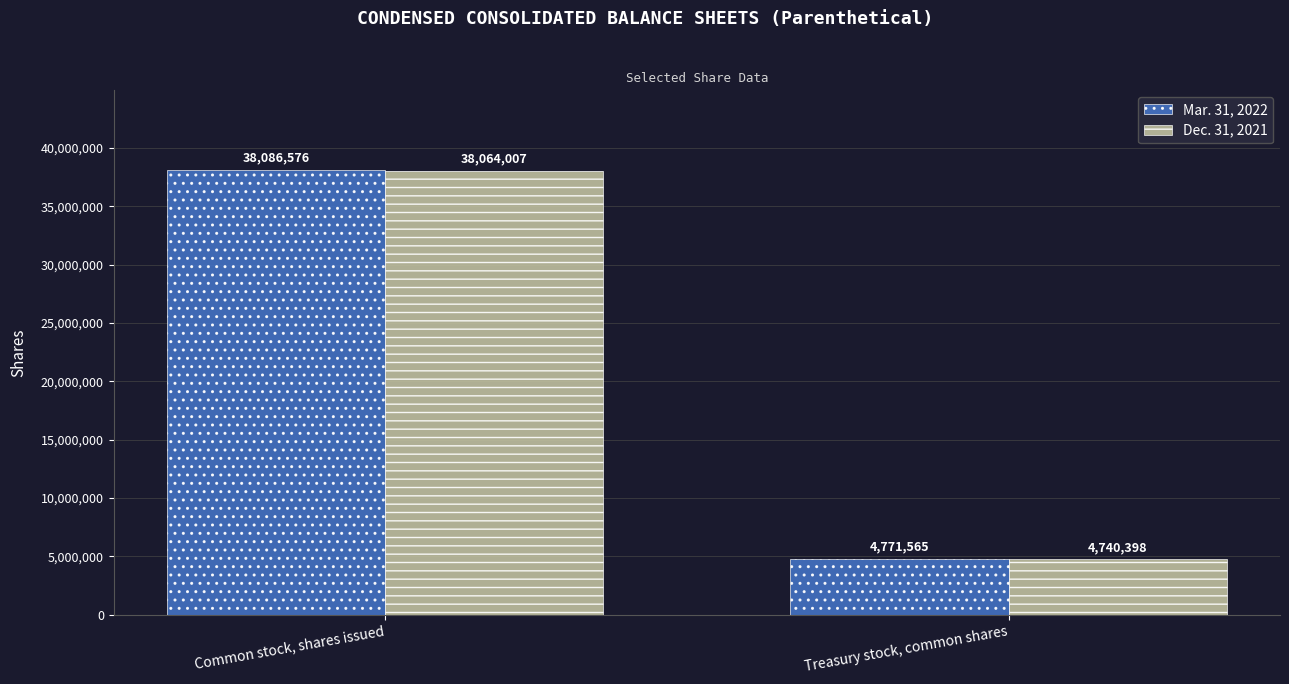

Reading left to right, transcribe all the data shown in this chart.

Mar. 31, 2022: Common stock, shares issued=38086576	Treasury stock, common shares=4771565
Dec. 31, 2021: Common stock, shares issued=38064007	Treasury stock, common shares=4740398